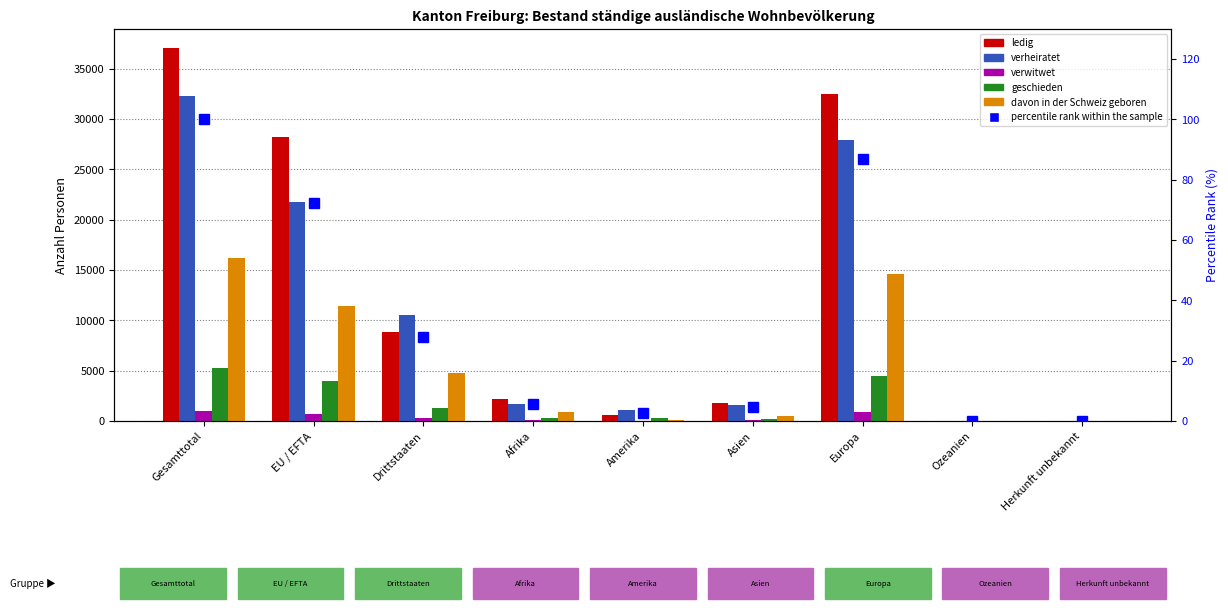

How many data points in verheiratet are less than 1673?

4